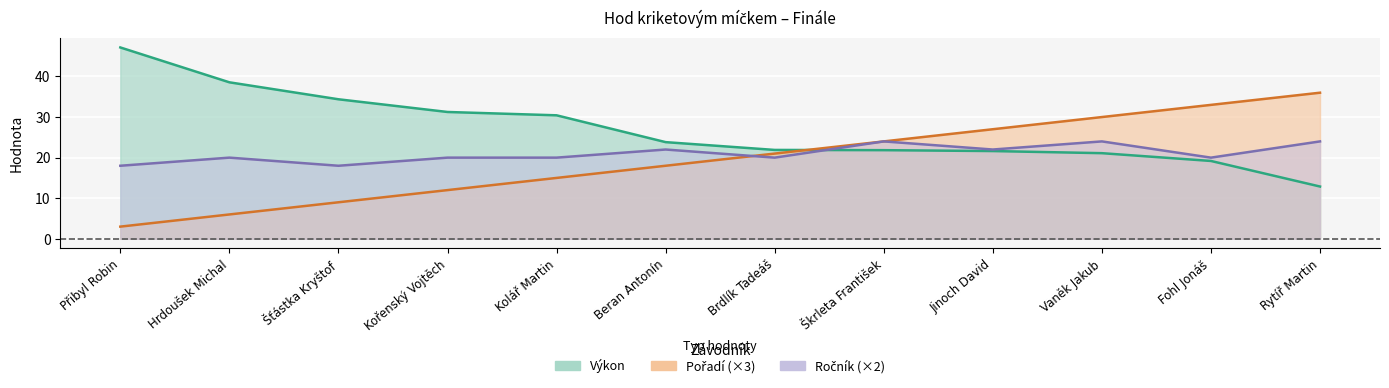

At which label does Výkon first exceed 23?

Přibyl Robin